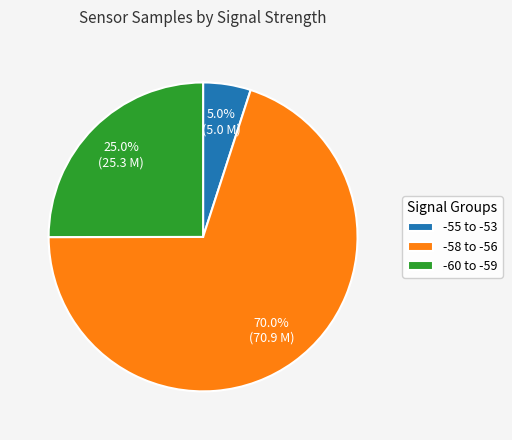

Do -58 to -56 and -55 to -53 together represent more than half of the pie?

Yes